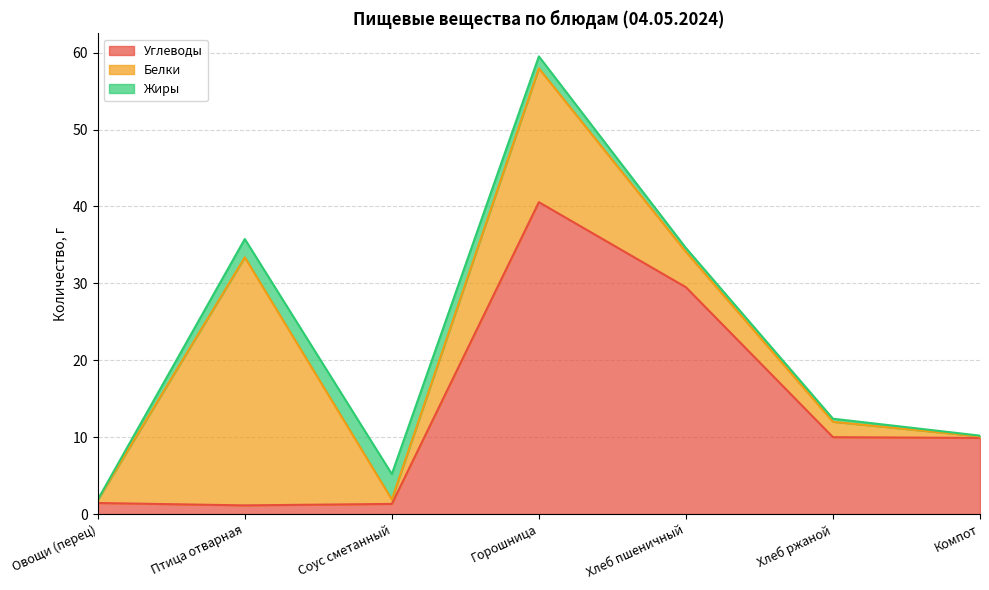

Does the chart display data point markers on the line(s)?

No